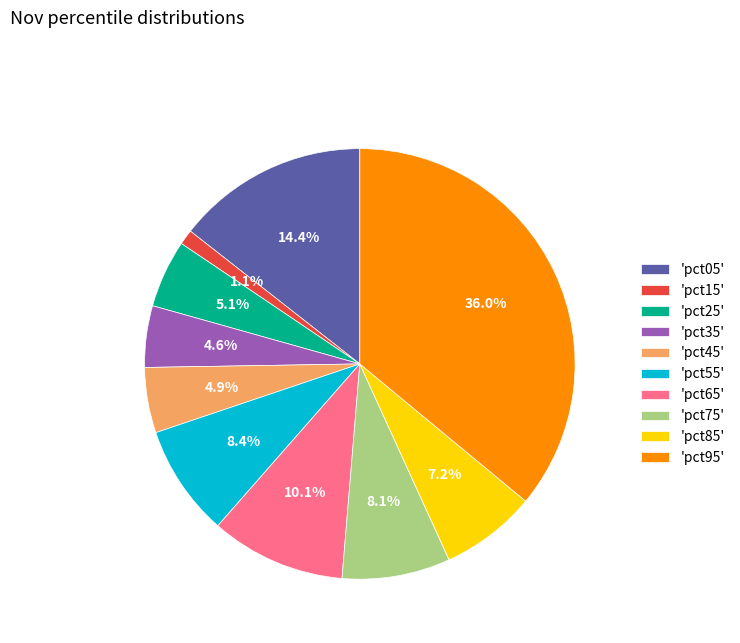

Which category has the biggest portion of the pie?

'pct95'